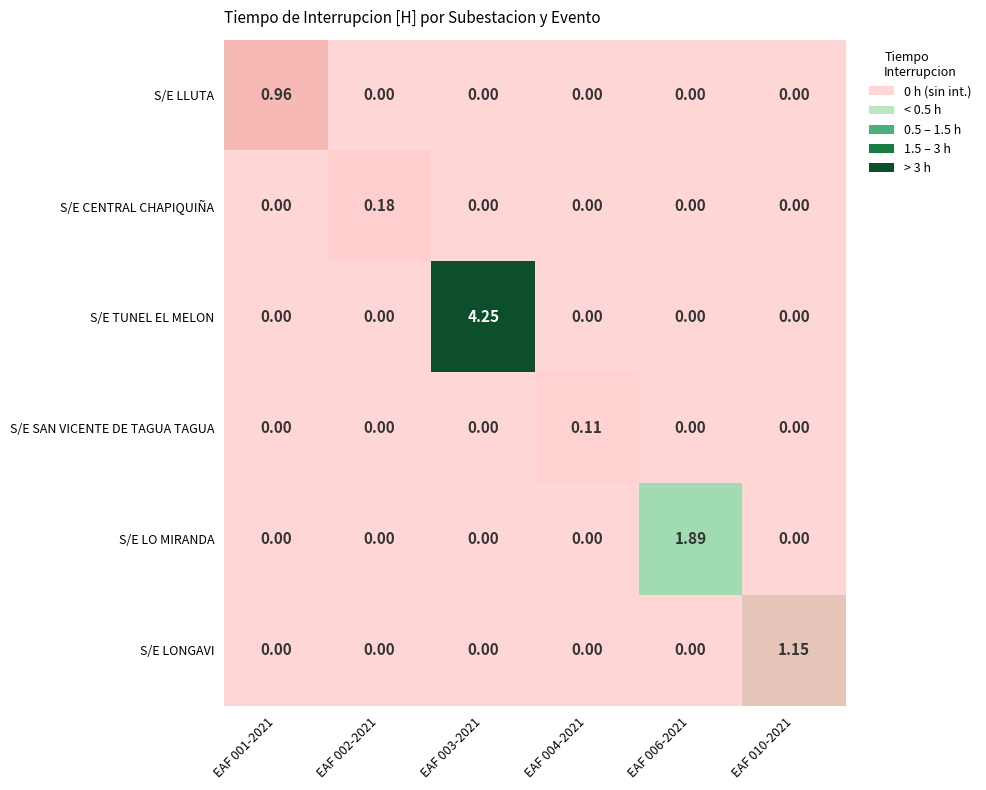

Rank the series by their maximum value, from highest to lowest.

S/E TUNEL EL MELON, S/E LO MIRANDA, S/E LONGAVI, S/E LLUTA, S/E CENTRAL CHAPIQUIÑA, S/E SAN VICENTE DE TAGUA TAGUA